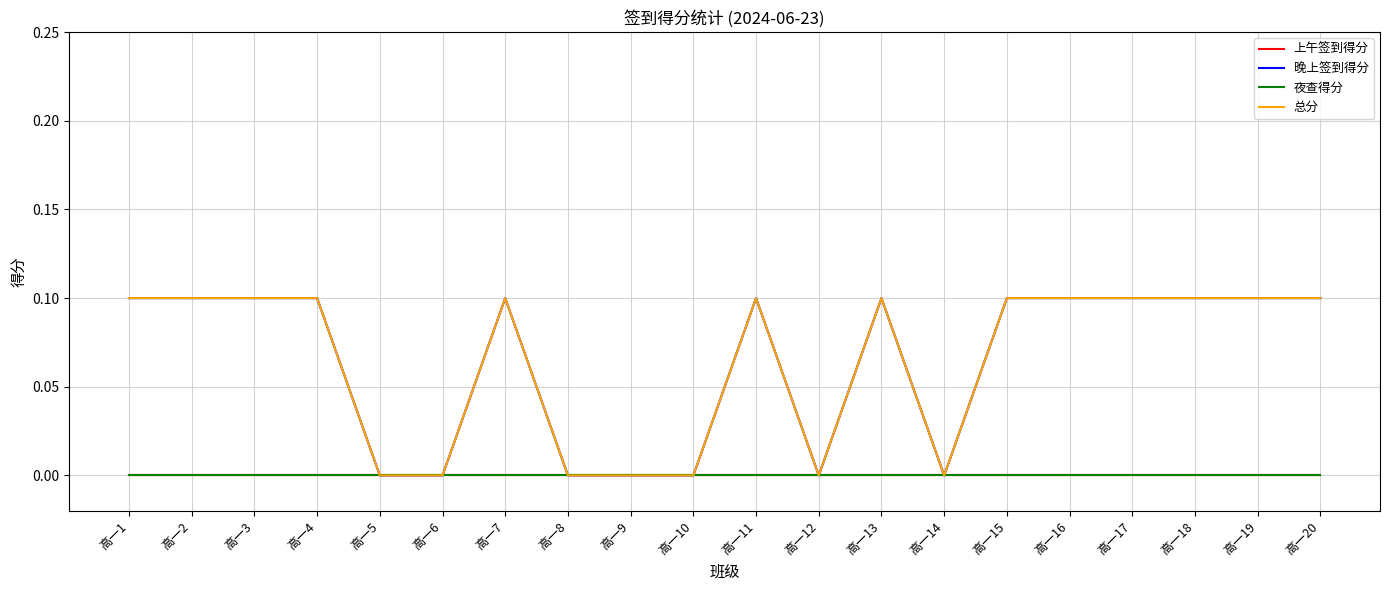

Does the chart have visible grid lines?

Yes